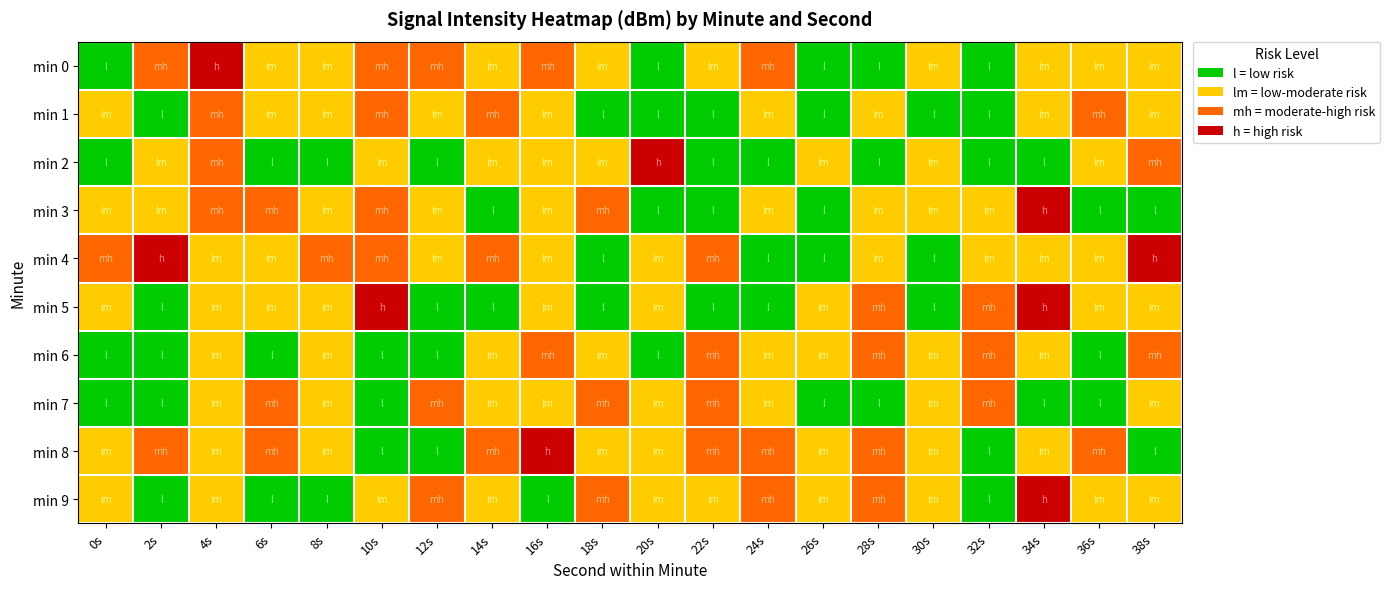

Reading left to right, list all the values displayed in this chart.

min 0: 0s=-121.2	2s=-131.6	4s=-137.8	6s=-124.2	8s=-127.6	10s=-131.3	12s=-129.4	14s=-124.5	16s=-129.9	18s=-125.7	20s=-118.1	22s=-125.6	24s=-131.9	26s=-121.7	28s=-118.3	30s=-127.3	32s=-121.7	34s=-126.7	36s=-123.2	38s=-124.4
min 1: 0s=-128.0	2s=-121.5	4s=-128.3	6s=-123.3	8s=-124.6	10s=-128.3	12s=-126.3	14s=-128.3	16s=-125.0	18s=-120.0	20s=-120.9	22s=-119.9	24s=-126.7	26s=-119.8	28s=-126.8	30s=-119.4	32s=-120.8	34s=-123.9	36s=-132.1	38s=-128.0
min 2: 0s=-118.1	2s=-125.6	4s=-131.9	6s=-121.7	8s=-118.3	10s=-127.3	12s=-121.7	14s=-126.7	16s=-123.2	18s=-124.4	20s=-137.6	22s=-120.9	24s=-119.9	26s=-126.7	28s=-119.8	30s=-126.8	32s=-119.4	34s=-120.8	36s=-123.9	38s=-132.1
min 3: 0s=-124.2	2s=-127.6	4s=-131.3	6s=-129.4	8s=-124.5	10s=-129.9	12s=-125.7	14s=-118.1	16s=-125.6	18s=-131.9	20s=-121.7	22s=-118.3	24s=-127.3	26s=-121.7	28s=-126.7	30s=-123.2	32s=-124.4	34s=-137.6	36s=-120.9	38s=-119.9
min 4: 0s=-131.6	2s=-137.8	4s=-124.2	6s=-127.6	8s=-131.3	10s=-129.4	12s=-124.5	14s=-129.9	16s=-125.7	18s=-118.1	20s=-125.6	22s=-131.9	24s=-121.7	26s=-118.3	28s=-127.3	30s=-121.7	32s=-126.7	34s=-123.2	36s=-124.4	38s=-137.6
min 5: 0s=-127.3	2s=-121.7	4s=-126.7	6s=-123.2	8s=-124.4	10s=-137.6	12s=-120.9	14s=-119.9	16s=-126.7	18s=-119.8	20s=-126.8	22s=-119.4	24s=-120.8	26s=-123.9	28s=-132.1	30s=-121.2	32s=-131.6	34s=-137.8	36s=-124.2	38s=-127.6
min 6: 0s=-120.9	2s=-119.9	4s=-126.7	6s=-119.8	8s=-126.8	10s=-119.4	12s=-120.8	14s=-123.9	16s=-132.1	18s=-128.0	20s=-121.5	22s=-128.3	24s=-123.3	26s=-124.6	28s=-128.3	30s=-126.3	32s=-128.3	34s=-125.0	36s=-120.0	38s=-131.6
min 7: 0s=-119.4	2s=-120.8	4s=-123.9	6s=-132.1	8s=-128.0	10s=-121.5	12s=-128.3	14s=-123.3	16s=-124.6	18s=-128.3	20s=-126.3	22s=-128.3	24s=-125.0	26s=-120.0	28s=-118.1	30s=-125.6	32s=-131.9	34s=-121.7	36s=-118.3	38s=-127.3
min 8: 0s=-124.6	2s=-128.3	4s=-126.3	6s=-128.3	8s=-125.0	10s=-120.0	12s=-121.2	14s=-131.6	16s=-137.8	18s=-124.2	20s=-127.6	22s=-131.3	24s=-129.4	26s=-124.5	28s=-129.9	30s=-125.7	32s=-118.1	34s=-125.6	36s=-131.9	38s=-121.7
min 9: 0s=-126.7	2s=-119.8	4s=-126.8	6s=-119.4	8s=-120.8	10s=-123.9	12s=-132.1	14s=-128.0	16s=-121.5	18s=-128.3	20s=-123.3	22s=-124.6	24s=-128.3	26s=-126.3	28s=-128.3	30s=-125.0	32s=-120.0	34s=-137.8	36s=-124.2	38s=-127.6